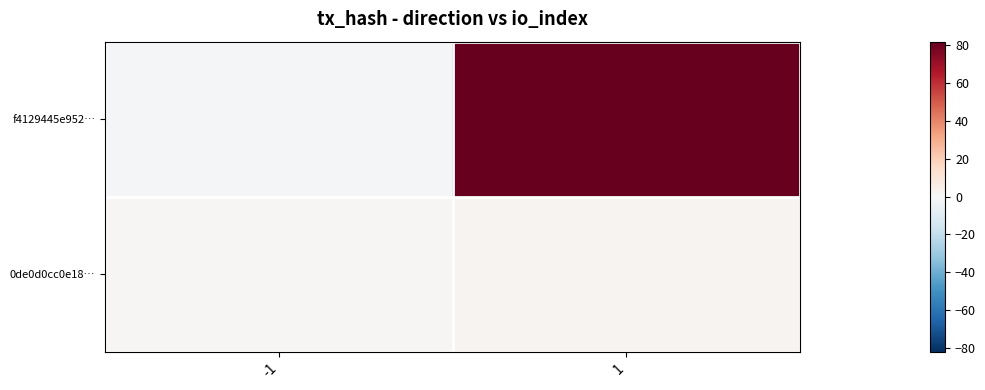

How many categories are shown in the chart?

2